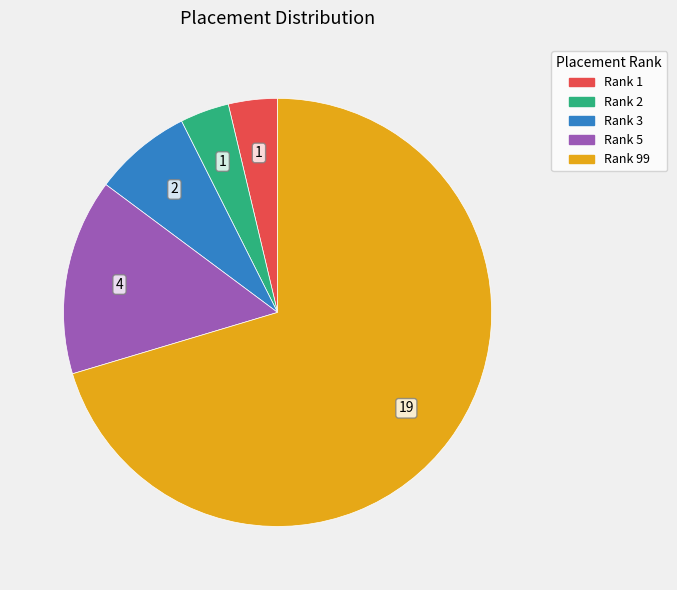

Does any single category account for the majority?

Yes